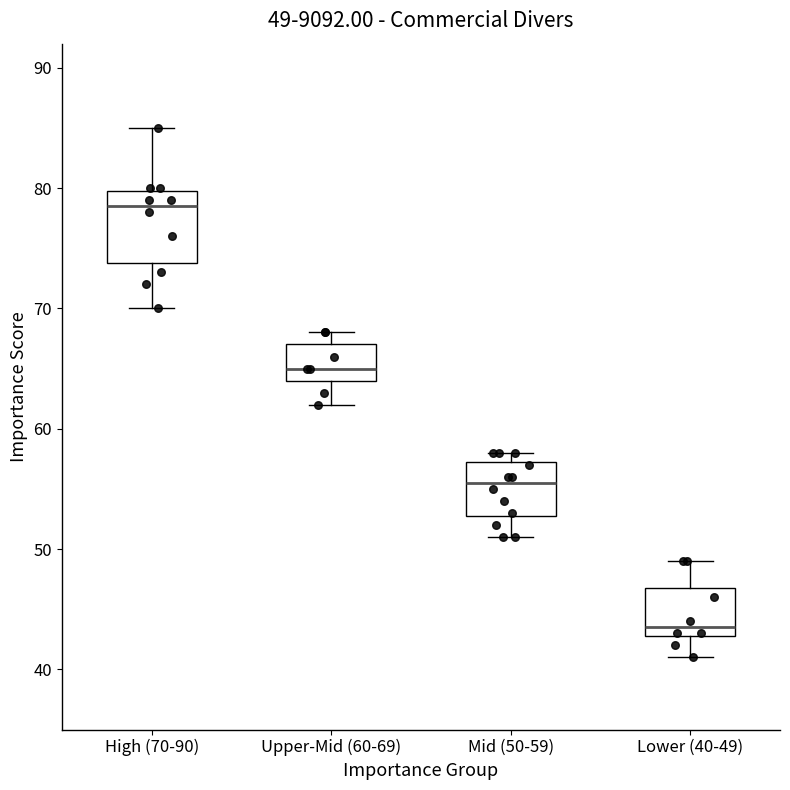

Which box is the tallest, from its lower edge to its upper edge?

High (70-90)